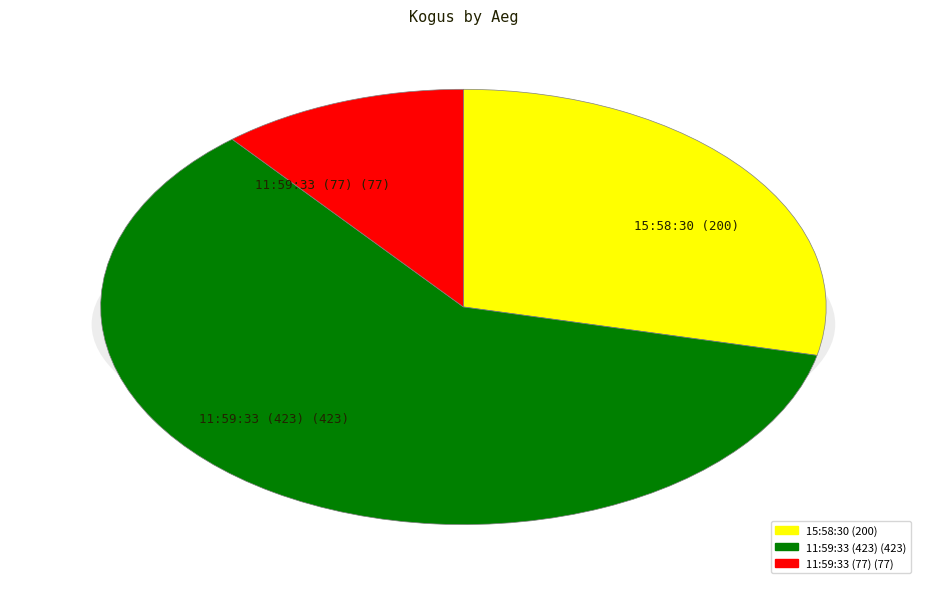

What is the ratio of the value at 11:59:33 (77) to the value at 11:59:33 (423)?

0.2